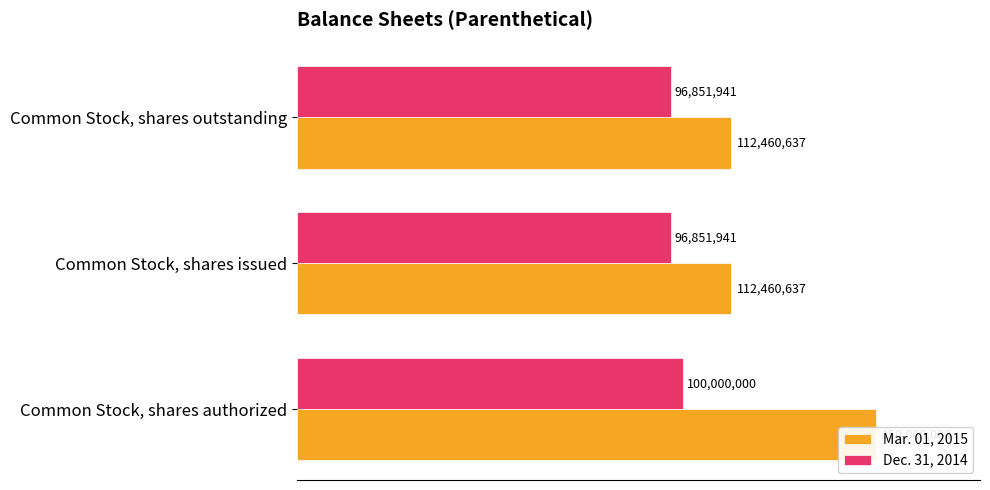

What are all the series names shown in the legend?

Mar. 01, 2015, Dec. 31, 2014